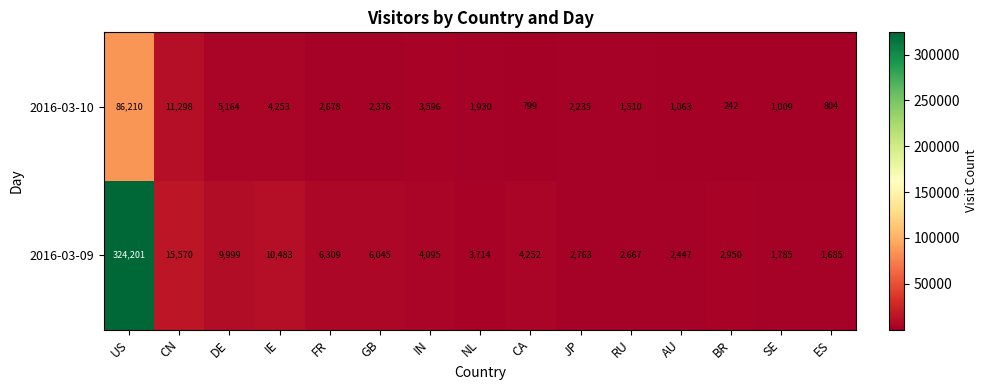

Which series has the largest range (max minus min)?

2016-03-09